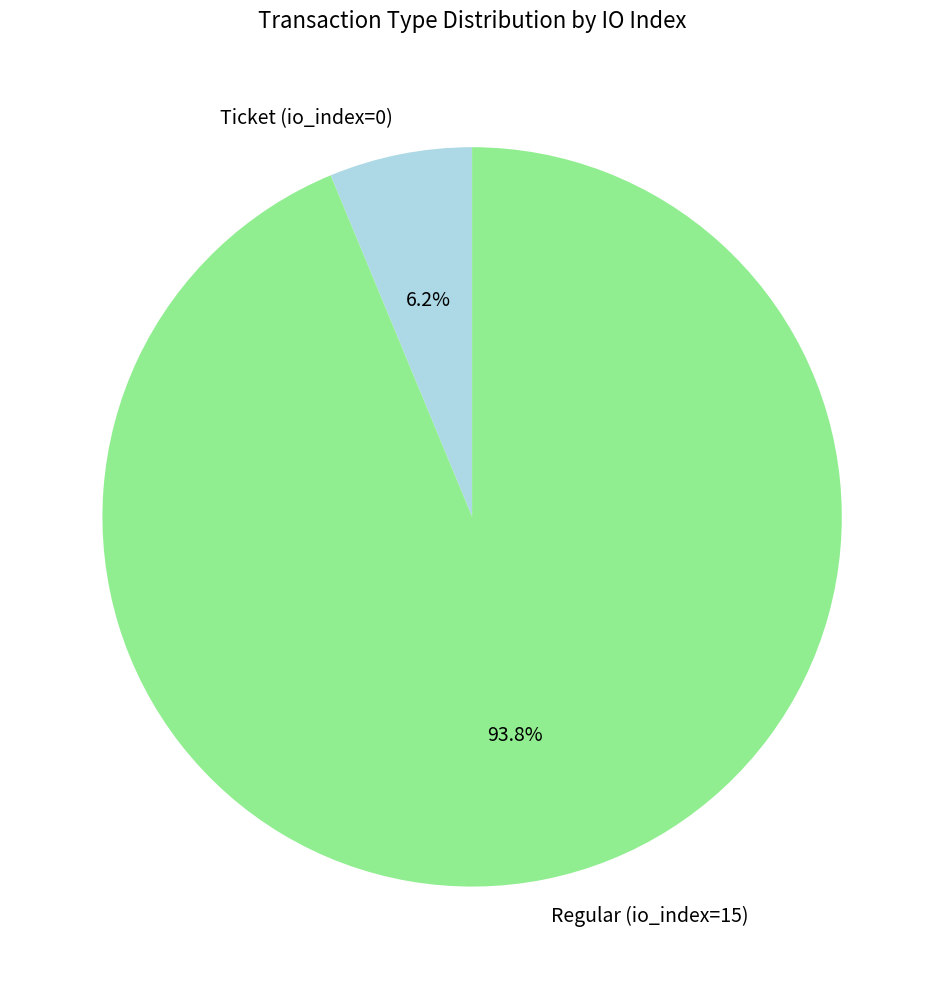

Which category has the biggest portion of the pie?

Regular (io_index=15)